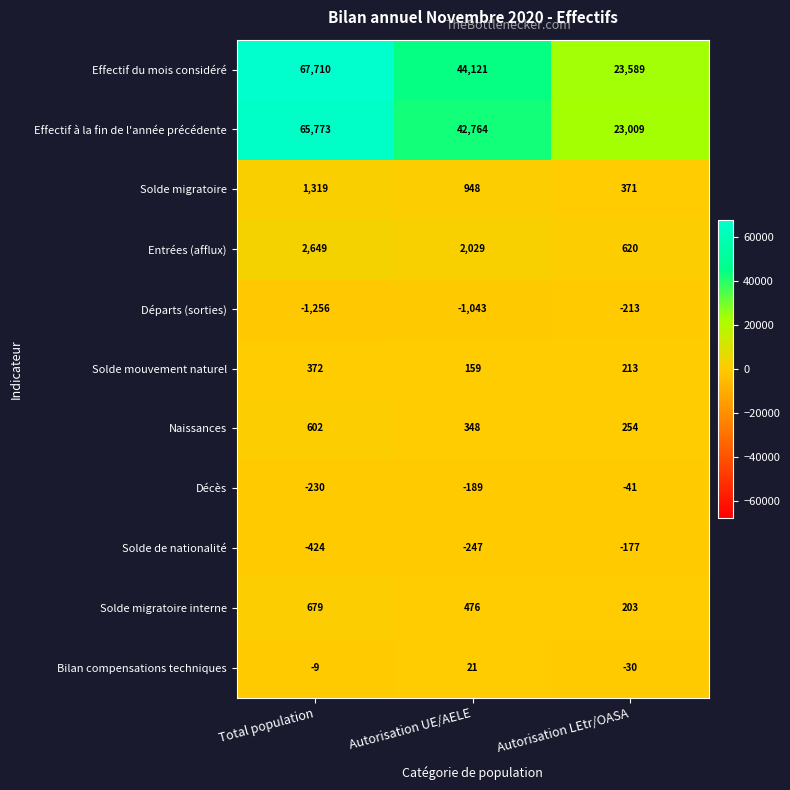

The Effectif du mois considéré series shows 23589 at Autorisation LEtr/OASA. True or false?

True